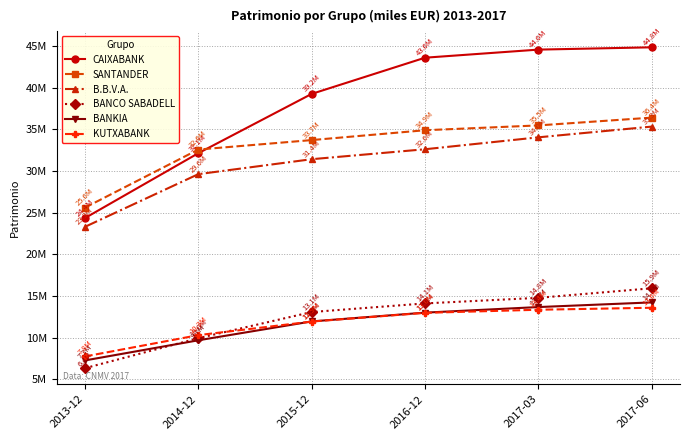

At which label is CAIXABANK closest to 34593233?

2014-12